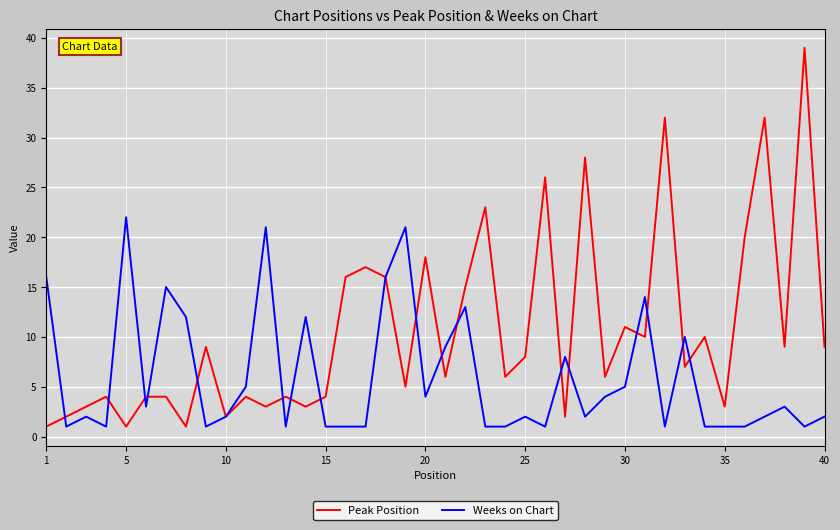

Reading left to right, transcribe all the data shown in this chart.

Peak Position: 1	2	3	4	1	4	4	1	9	2	4	3	4	3	4	16	17	16	5	18	6	15	23	6	8	26	2	28	6	11	10	32	7	10	3	20	32	9	39	9
Weeks on Chart: 16	1	2	1	22	3	15	12	1	2	5	21	1	12	1	1	1	16	21	4	9	13	1	1	2	1	8	2	4	5	14	1	10	1	1	1	2	3	1	2